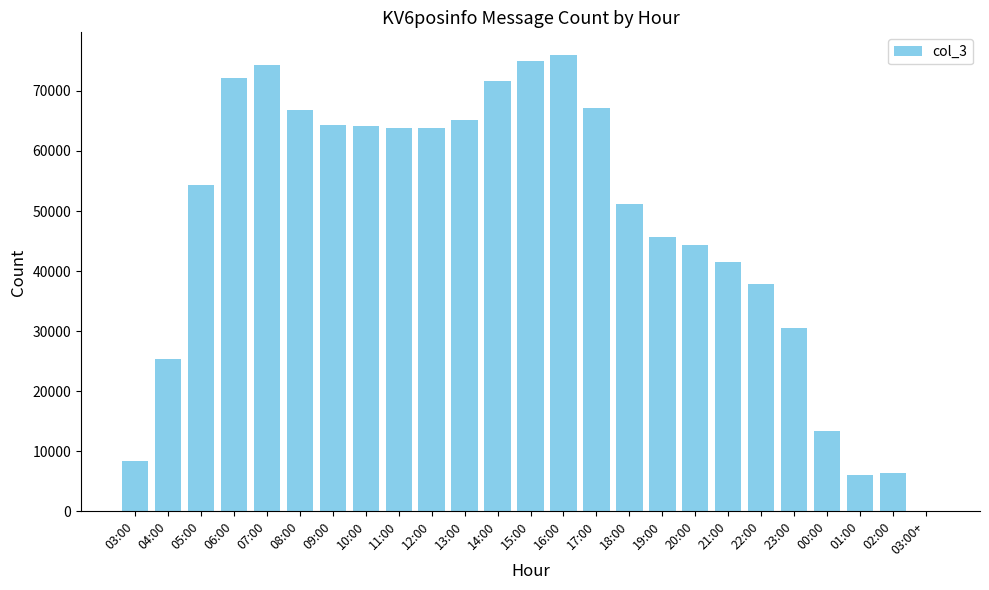

What is the maximum value shown in the chart?

75944